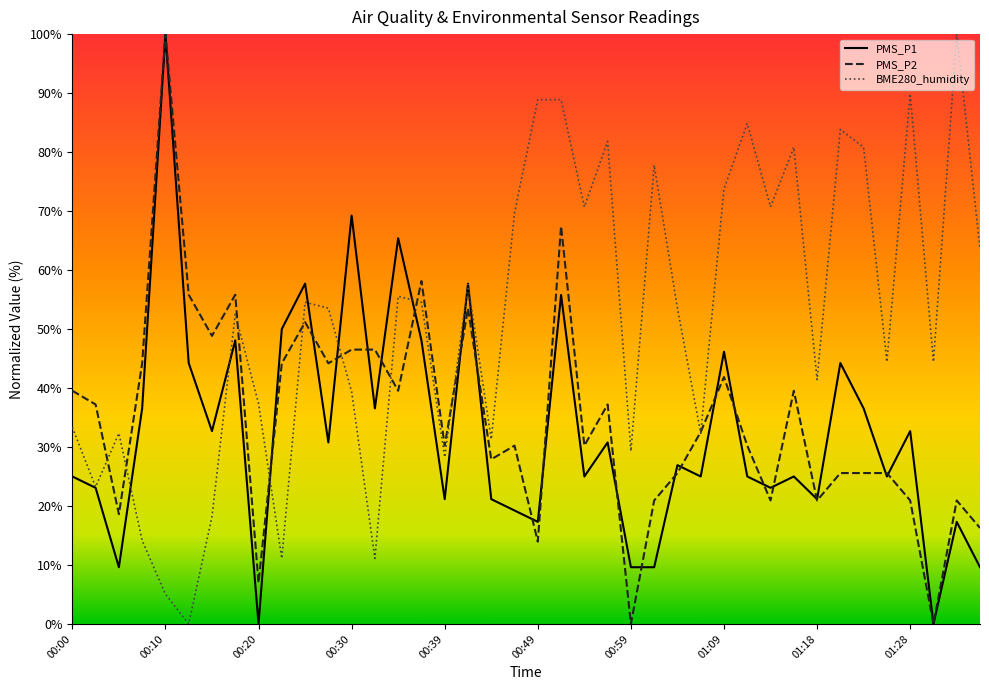

Does the chart have visible grid lines?

No